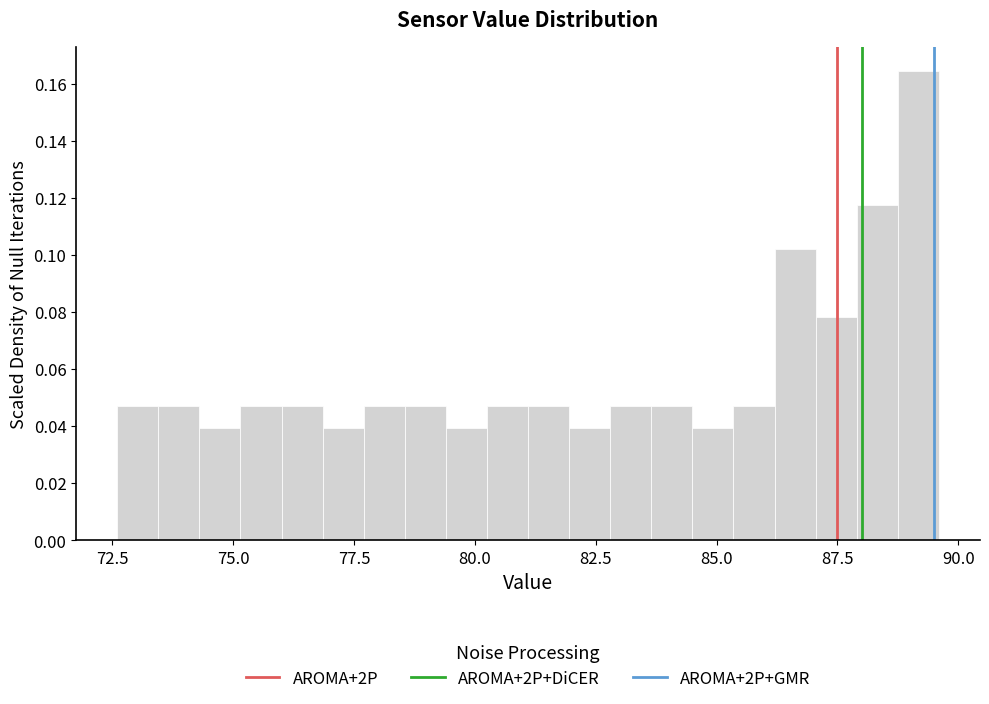

Read against the x-axis, roughly where is the centre of the tallest bar?

89.0